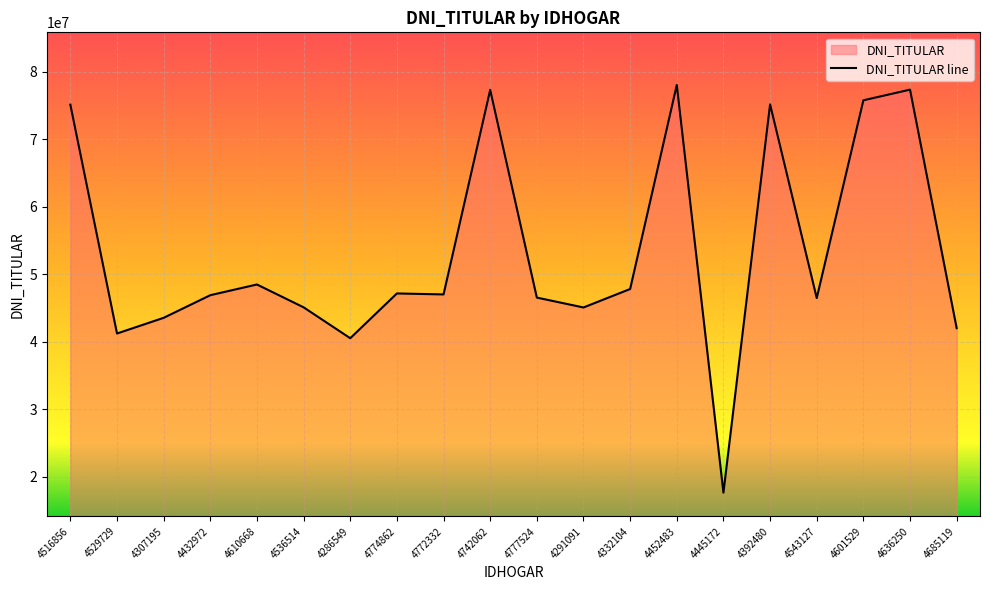

What is the value of the 14th point from the left?

78015614